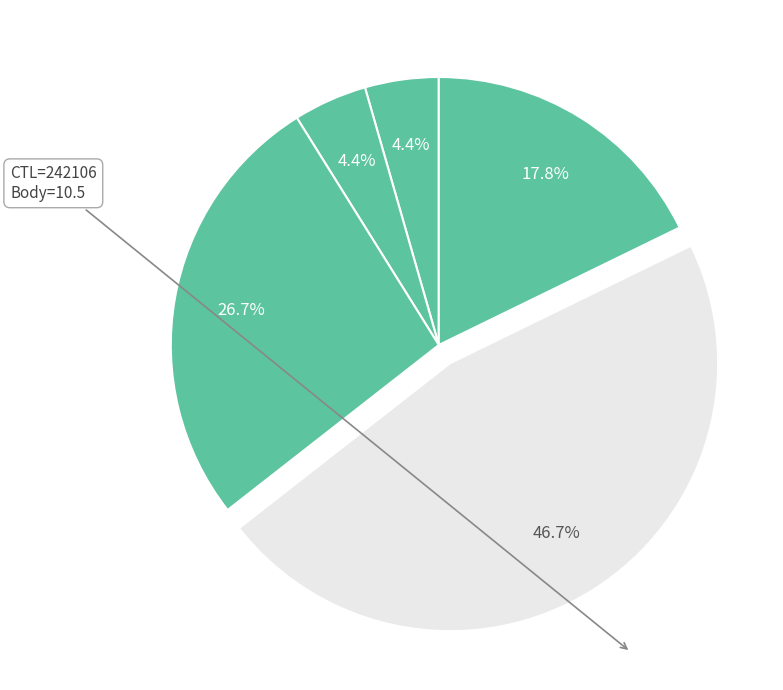

What is the largest slice in the pie chart?

242106